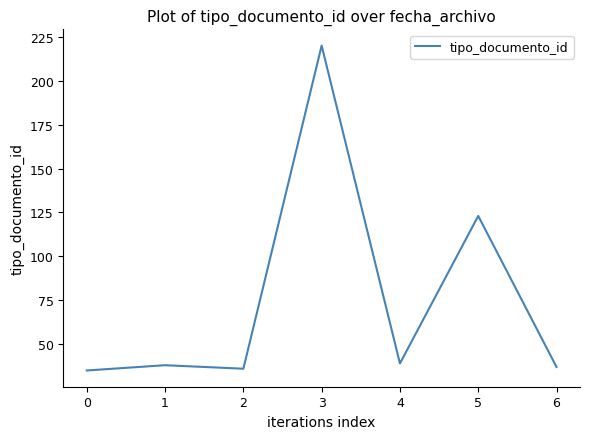

True or false: the data shows 37 at 6.

True